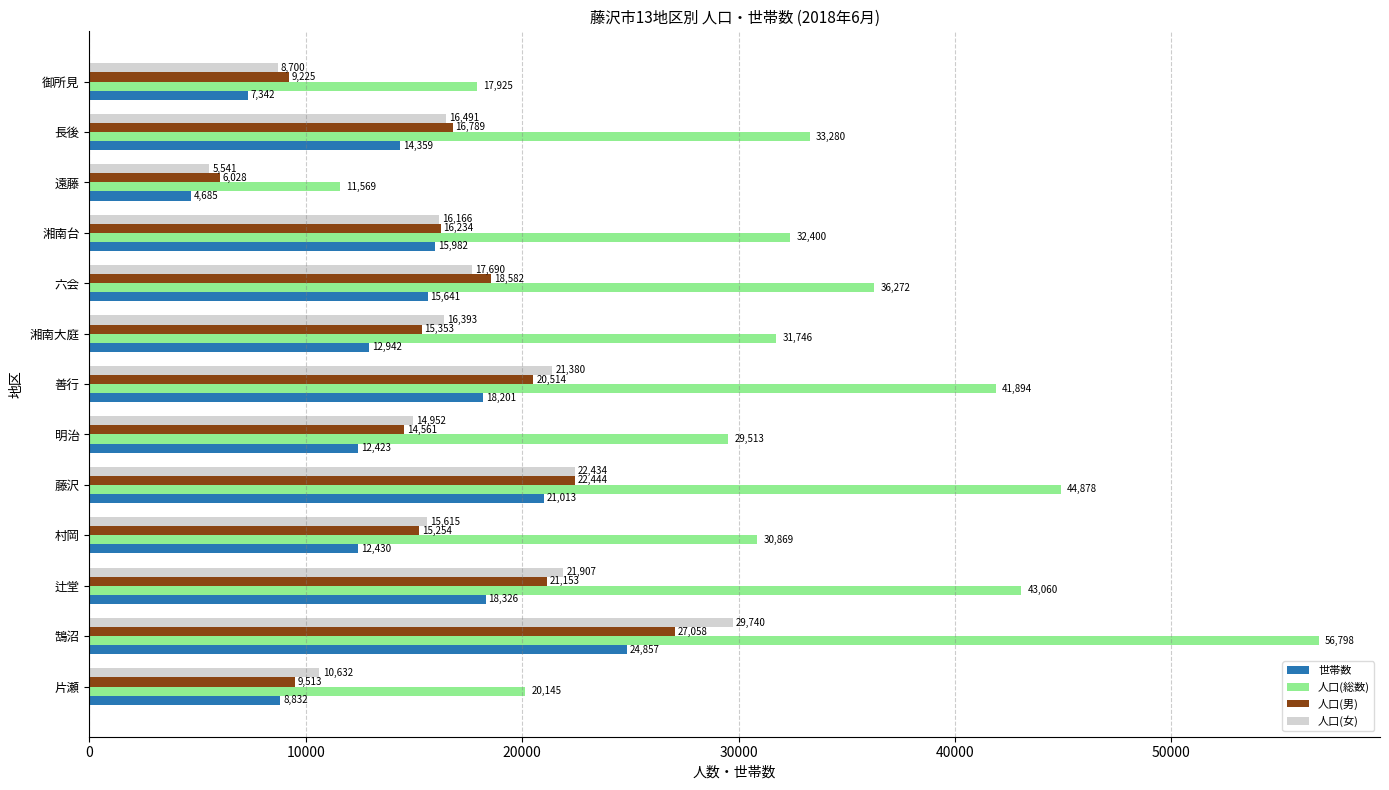

What are all the series names shown in the legend?

世帯数, 人口(総数), 人口(男), 人口(女)